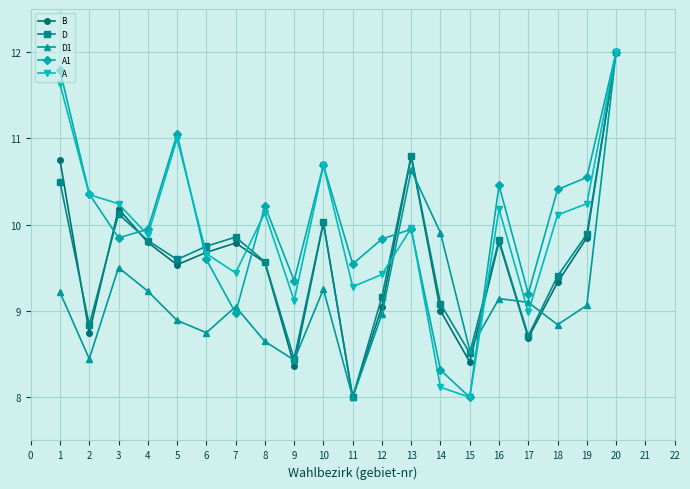

True or false: D1 and B cross at least once.

True